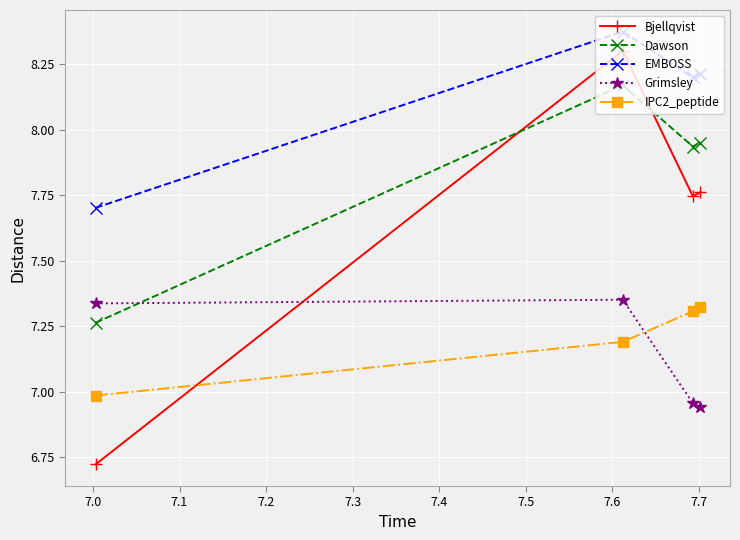

What is the difference between the maximum and minimum values in the Bjellqvist series?

1.6